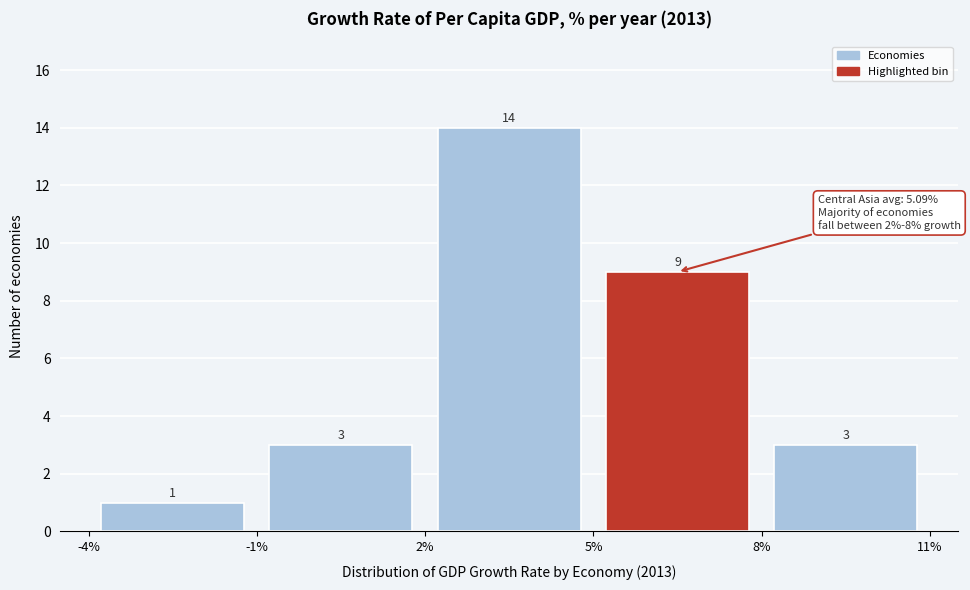

Reading left to right, list every bar in this chart as the range it spans on the x-axis followed by its height.

-4% to -1%: 1
-1% to 2%: 3
2% to 5%: 14
5% to 8%: 9
8% to 11%: 3